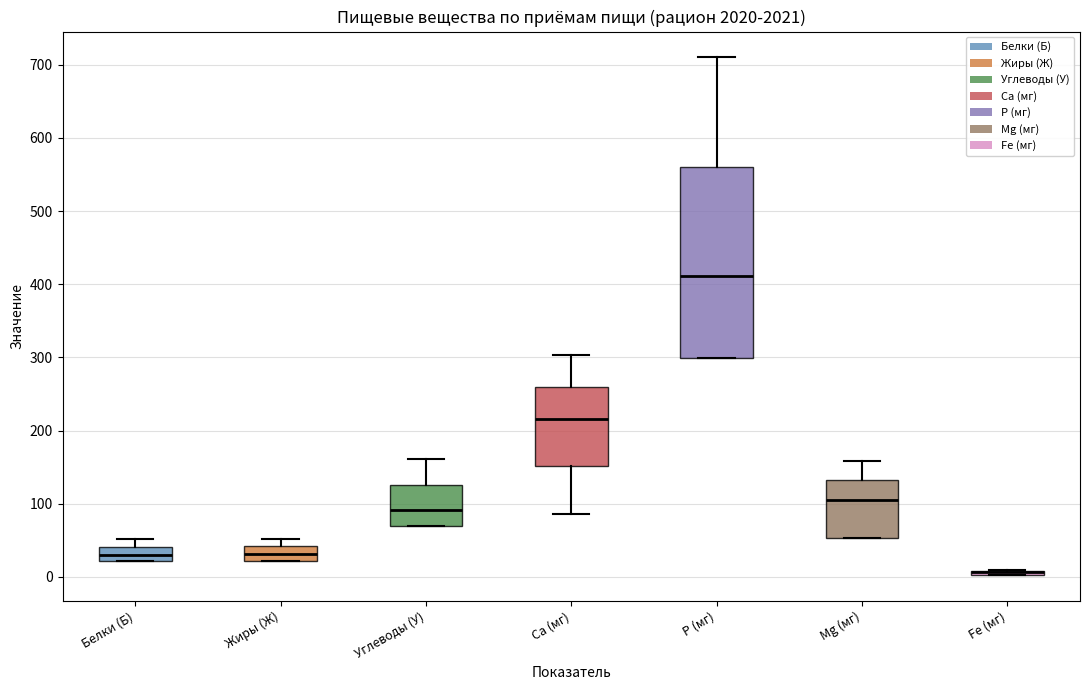

Where does the upper whisker of the box for Mg (мг) end on the y-axis? The values are not printed on the chart, so give them approximately, as read against the axis.

160